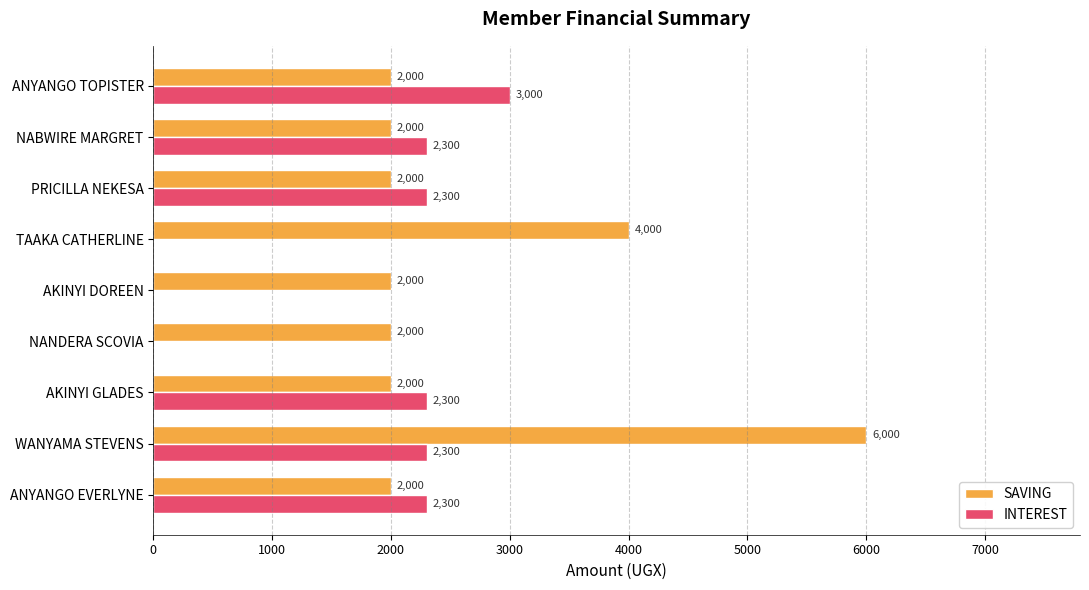

The value of INTEREST at TAAKA CATHERLINE is 0. True or false?

True